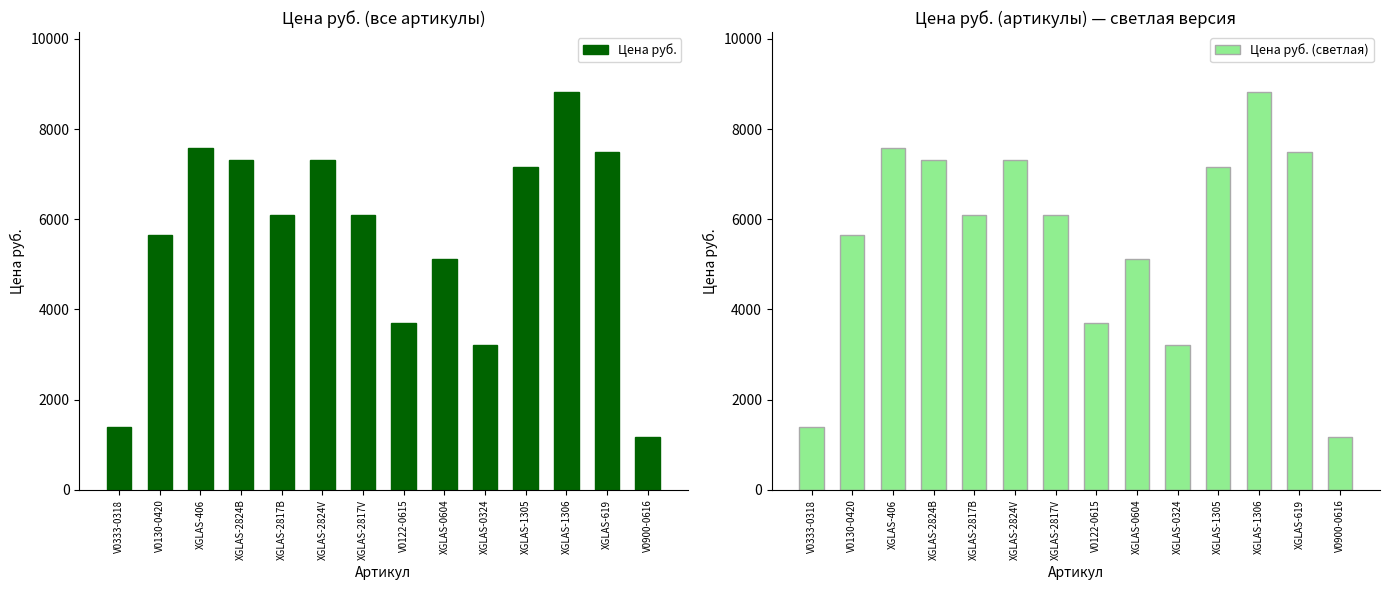

The value of Цена руб. at XGLAS-0324 is 3220. True or false?

True